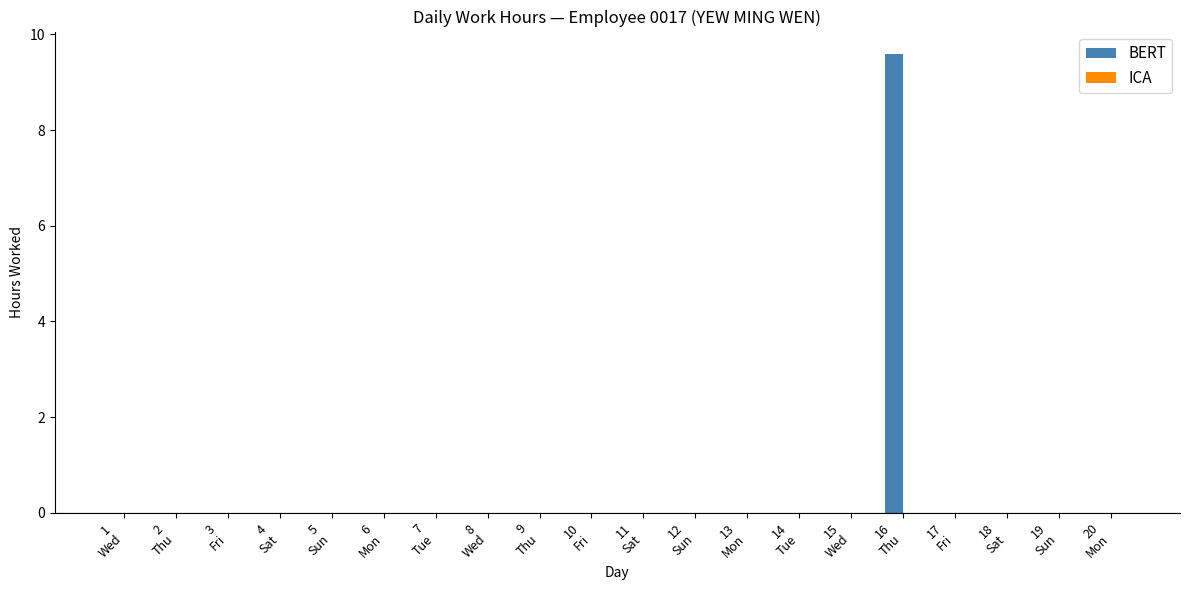

Which category has the highest value across all series?

16
Thu